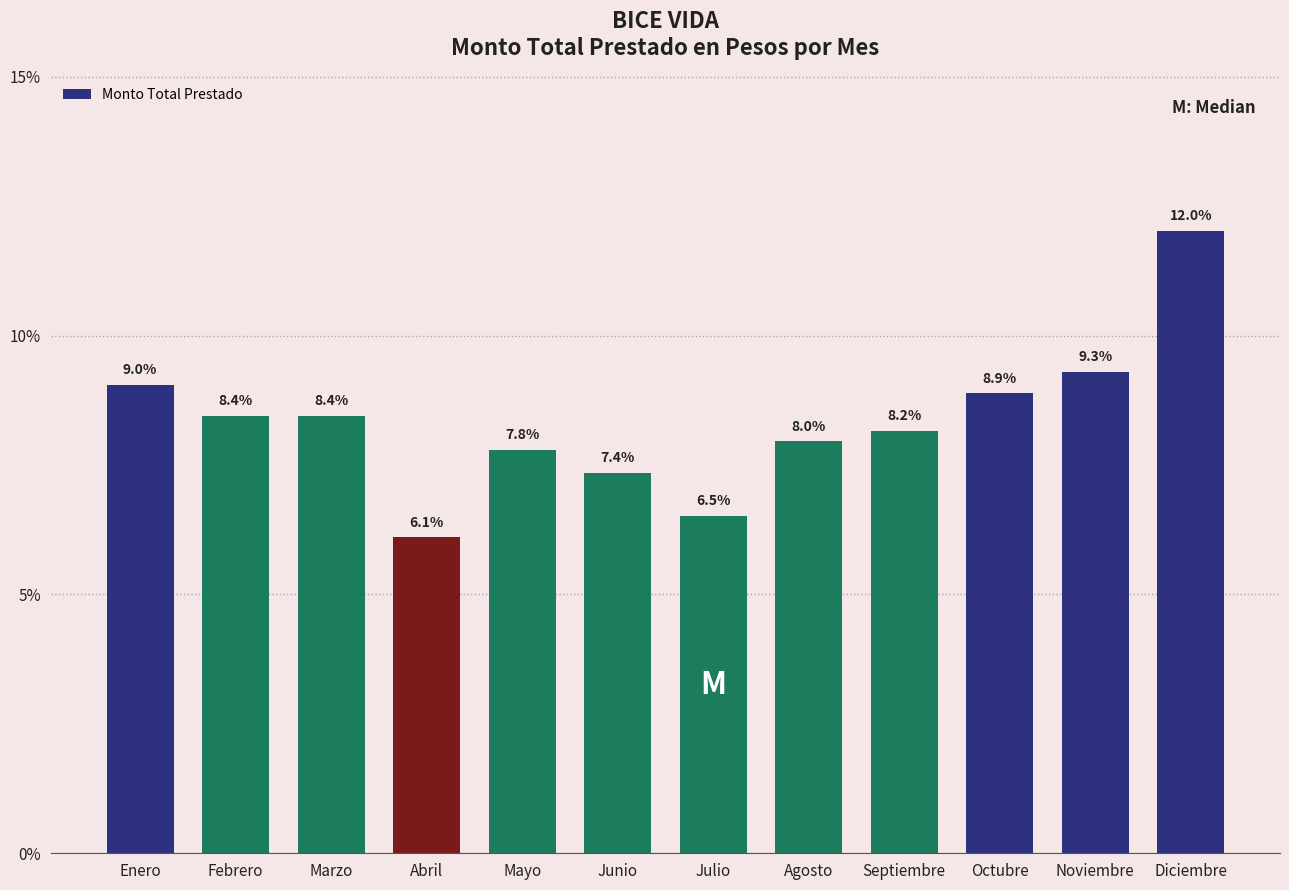

Reading left to right, what are all the values shown in this chart?

Enero=9.0	Febrero=8.4	Marzo=8.4	Abril=6.1	Mayo=7.8	Junio=7.4	Julio=6.5	Agosto=8.0	Septiembre=8.2	Octubre=8.9	Noviembre=9.3	Diciembre=12.0